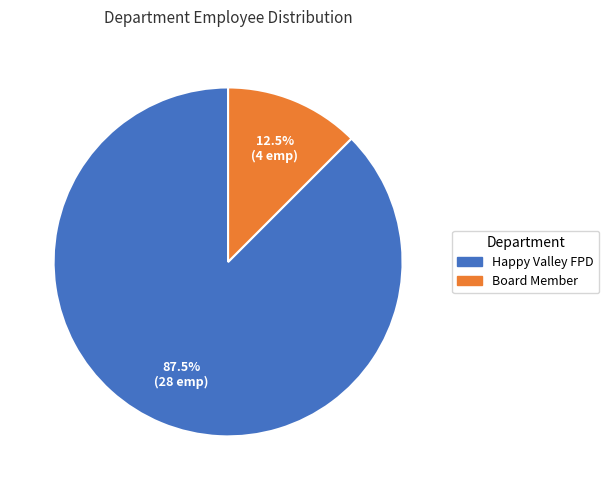

Which slice is the smallest?

Board Member